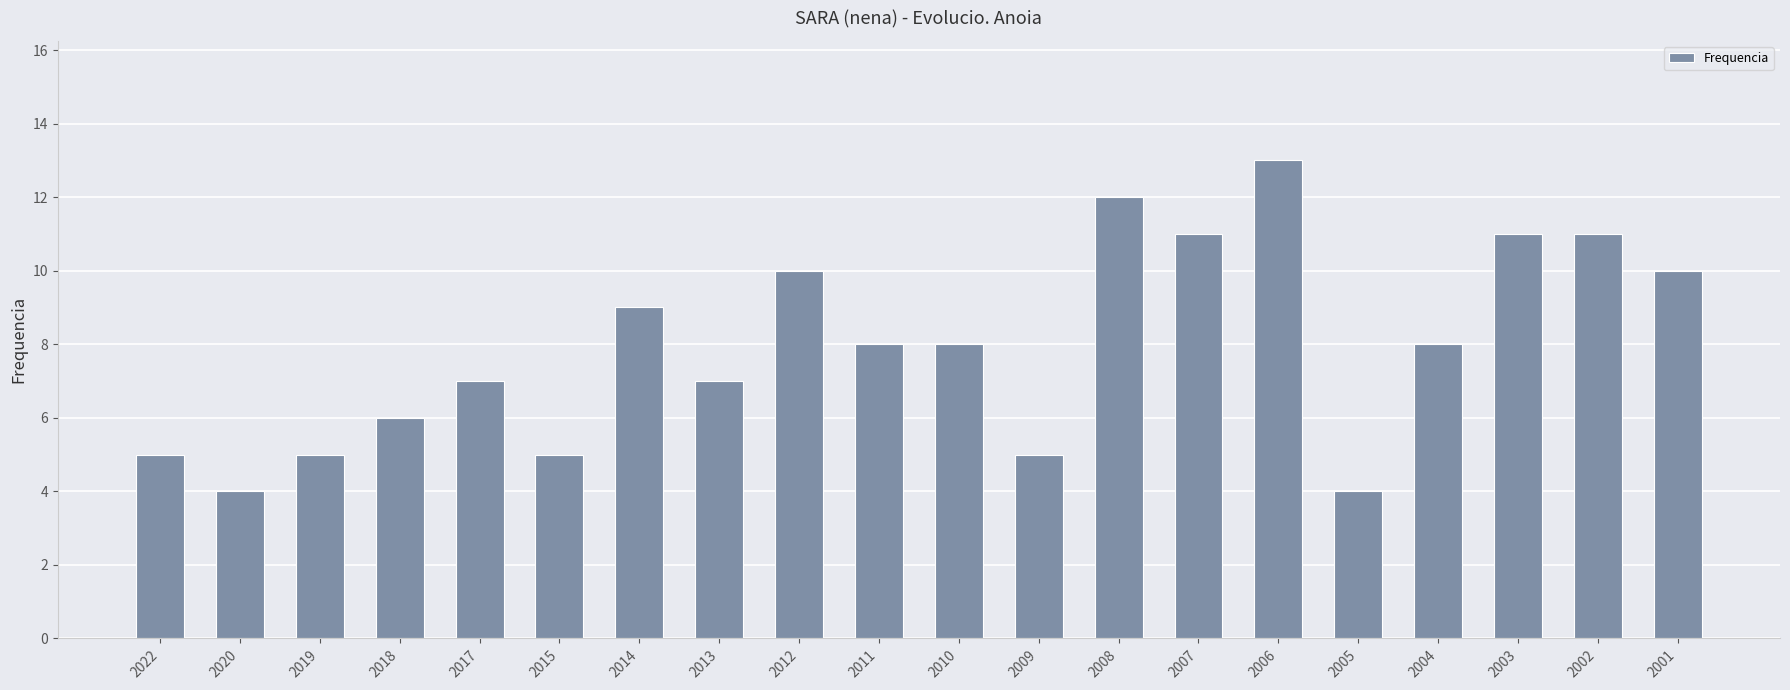

Does the chart contain stacked bars?

No